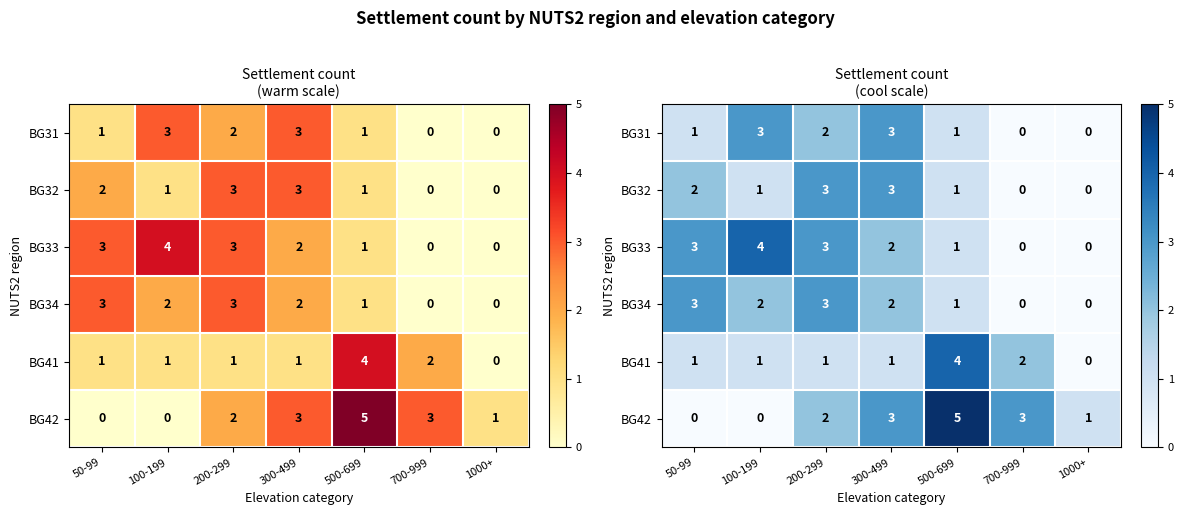

List the series in order of their peak value, highest first.

BG42, BG33, BG41, BG31, BG32, BG34